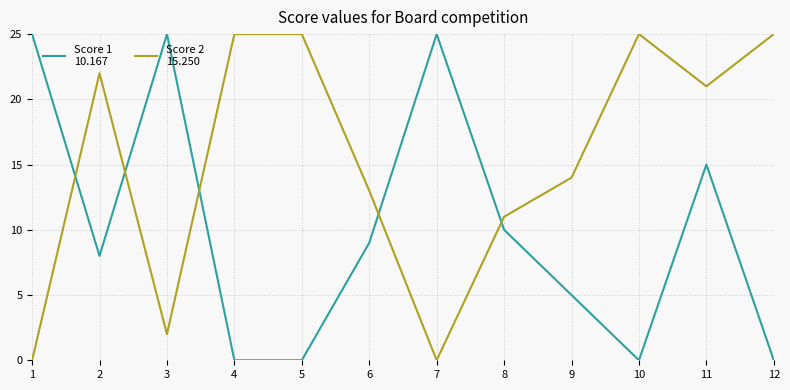

At which category is the sum across all series the highest?

11